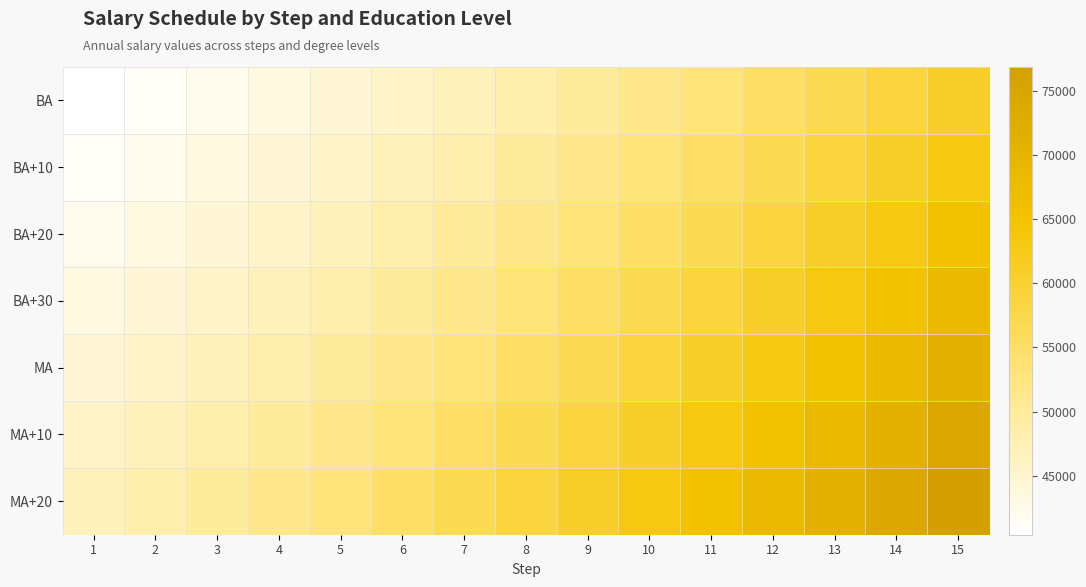

How many categories are shown in the chart?

15